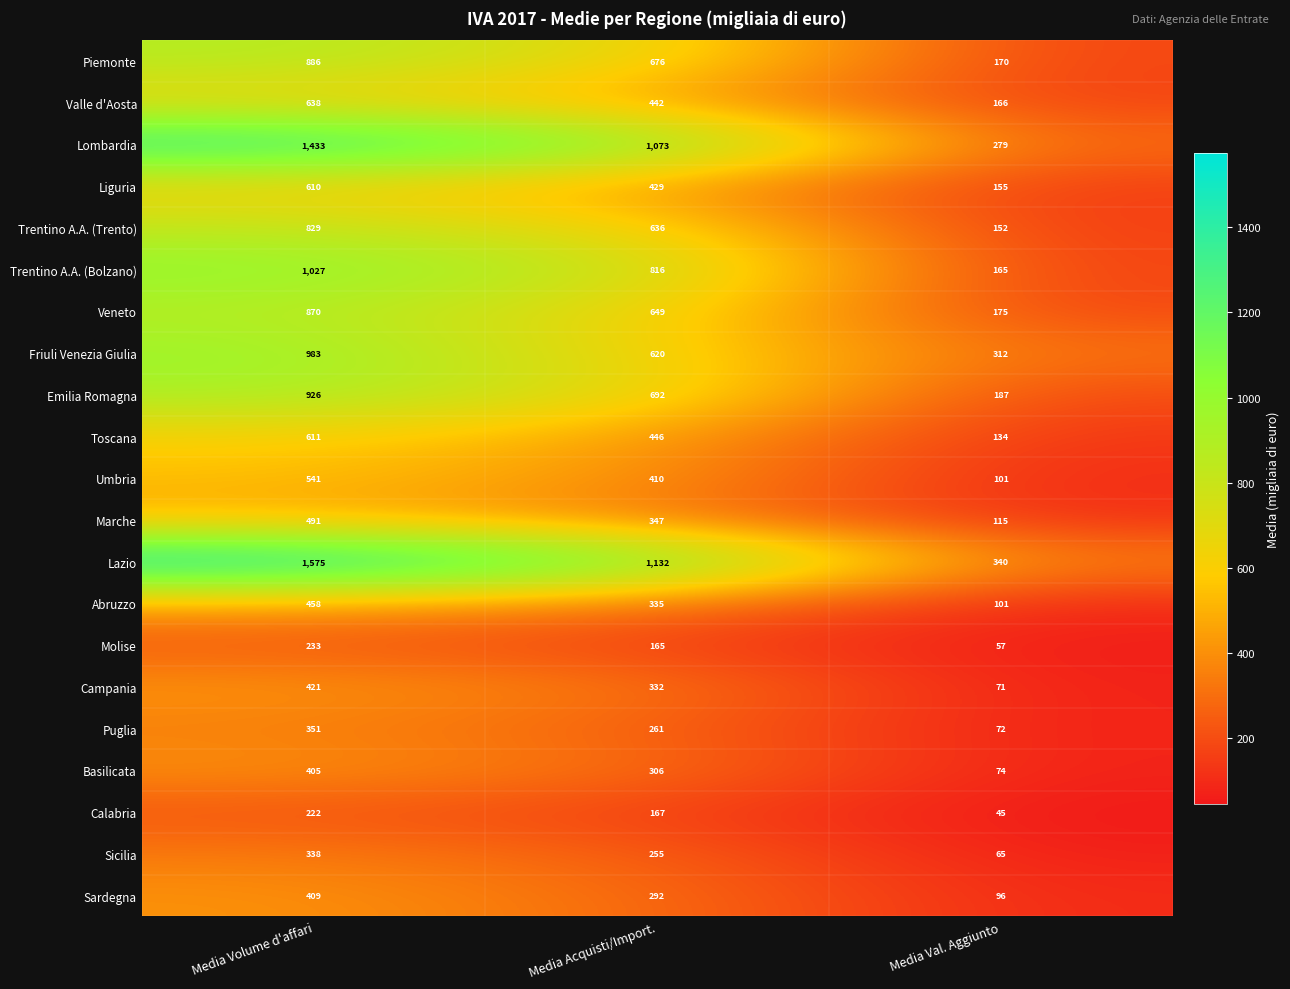

The value of Piemonte at Media Acquisti/Import. is 886. True or false?

False